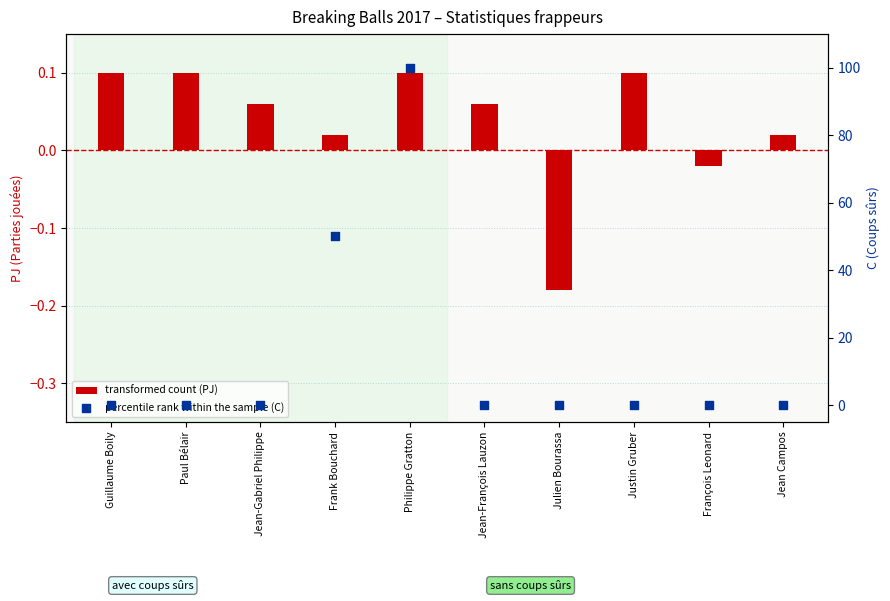

At how many categories does at least one series exceed 35?

2